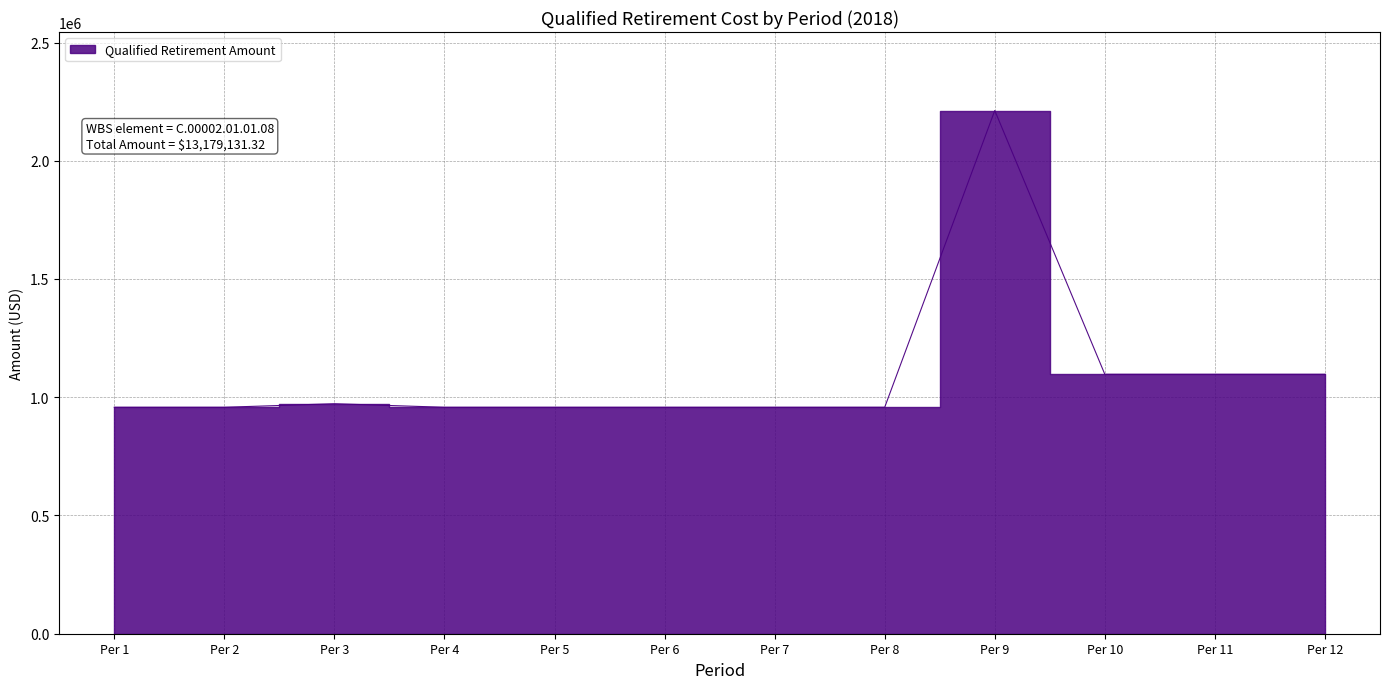

Reading right to left, what are all the values shown in this chart?

Per 12=1097012.8	Per 11=1097013.0	Per 10=1097013.0	Per 9=2212450.6	Per 8=957583.3	Per 7=957583.3	Per 6=957583.3	Per 5=957583.3	Per 4=957583.3	Per 3=972558.7	Per 2=957583.3	Per 1=957583.3